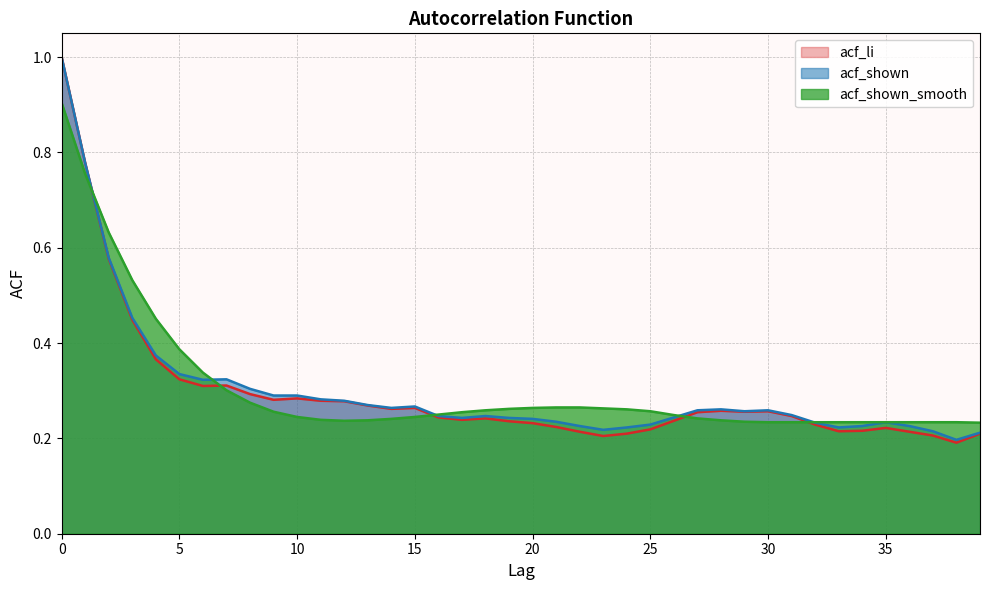

Reading left to right, transcribe all the data shown in this chart.

acf_li: 1.0	0.8	0.6	0.4	0.4	0.3	0.3	0.3	0.3	0.3	0.3	0.3	0.3	0.3	0.3	0.3	0.2	0.2	0.2	0.2	0.2	0.2	0.2	0.2	0.2	0.2	0.2	0.3	0.3	0.3	0.3	0.2	0.2	0.2	0.2	0.2	0.2	0.2	0.2	0.2
acf_shown: 1.0	0.8	0.6	0.5	0.4	0.3	0.3	0.3	0.3	0.3	0.3	0.3	0.3	0.3	0.3	0.3	0.2	0.2	0.2	0.2	0.2	0.2	0.2	0.2	0.2	0.2	0.2	0.3	0.3	0.3	0.3	0.2	0.2	0.2	0.2	0.2	0.2	0.2	0.2	0.2
acf_shown_smooth: 0.9	0.8	0.6	0.5	0.5	0.4	0.3	0.3	0.3	0.3	0.2	0.2	0.2	0.2	0.2	0.2	0.2	0.3	0.3	0.3	0.3	0.3	0.3	0.3	0.3	0.3	0.2	0.2	0.2	0.2	0.2	0.2	0.2	0.2	0.2	0.2	0.2	0.2	0.2	0.2